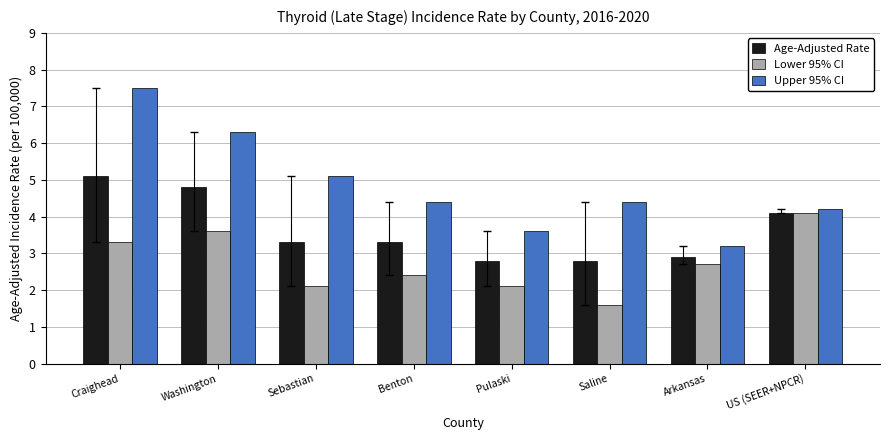

Which series has the largest range (max minus min)?

Upper 95% CI